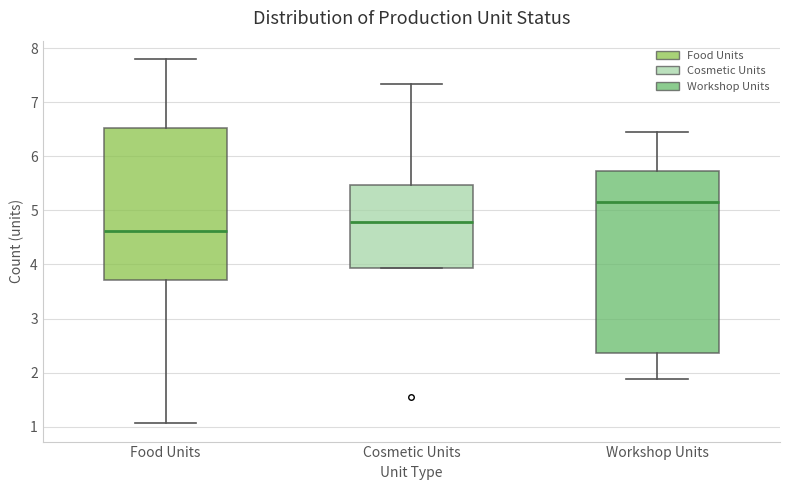

Where is the lower edge of the box for Cosmetic Units on the y-axis? The values are not printed on the chart, so give them approximately, as read against the axis.

3.9